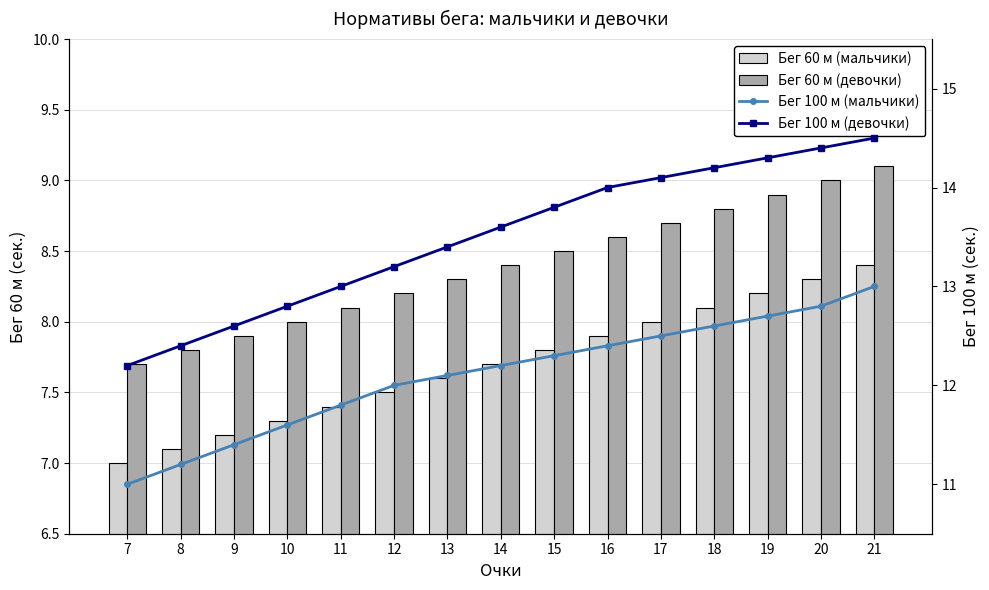

What is the value of the Бег 100 м (мальчики) bar at the 12th from the left?

12.6